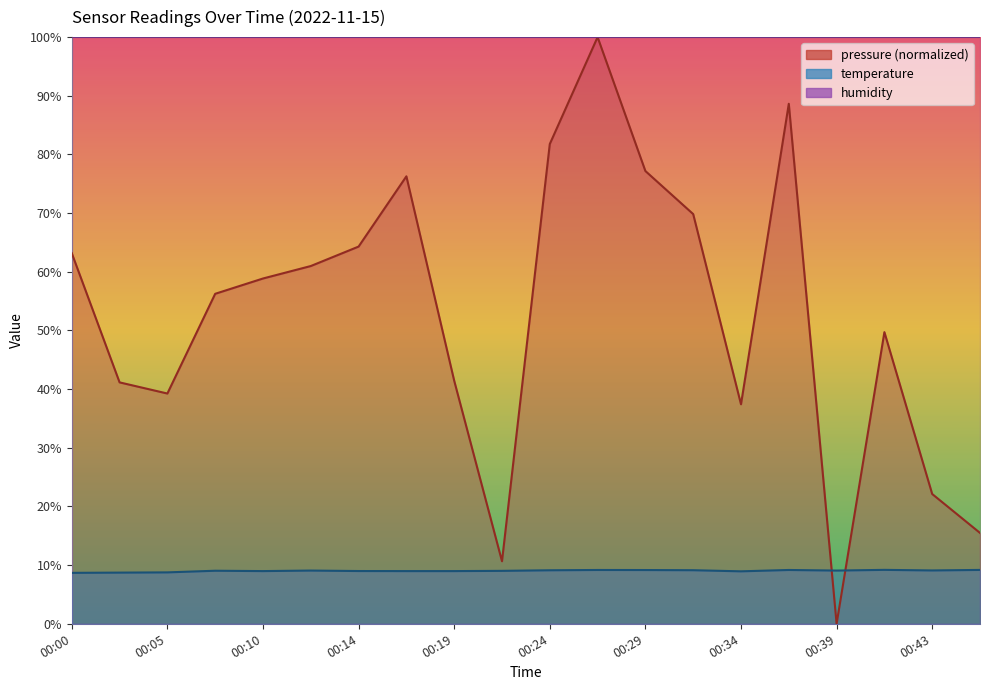

What is the spread (max minus min) of values at 00:27?

90.8